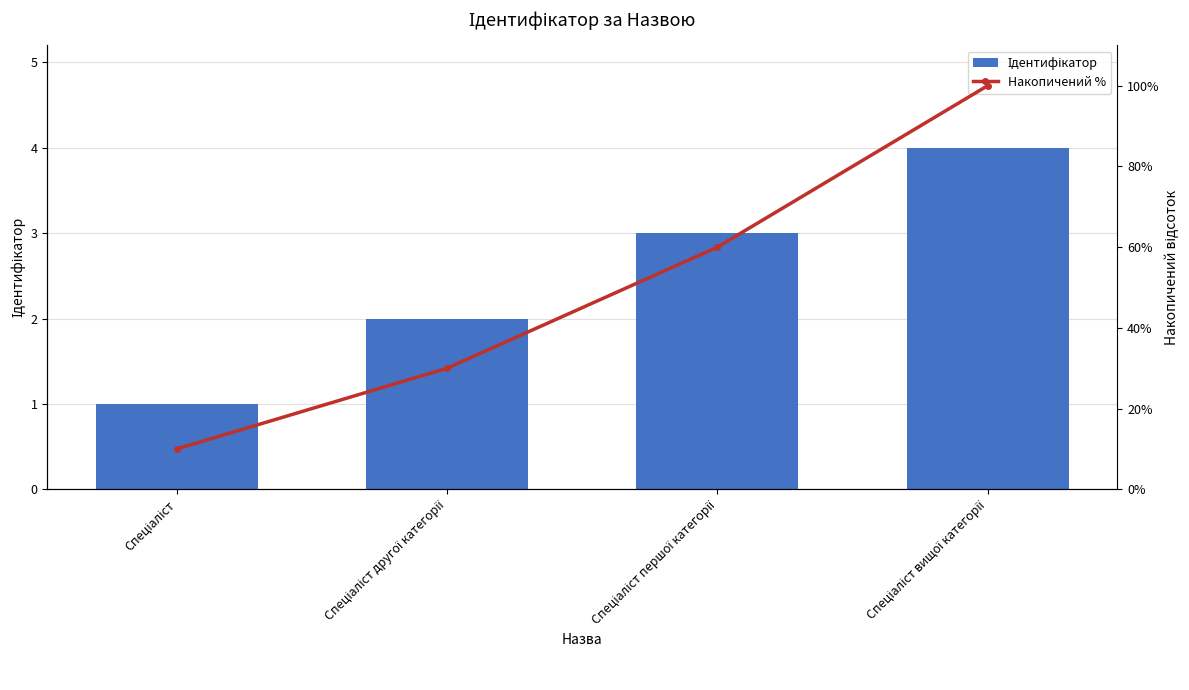

What is the total value across all series at Спеціаліст другої категорії?

32